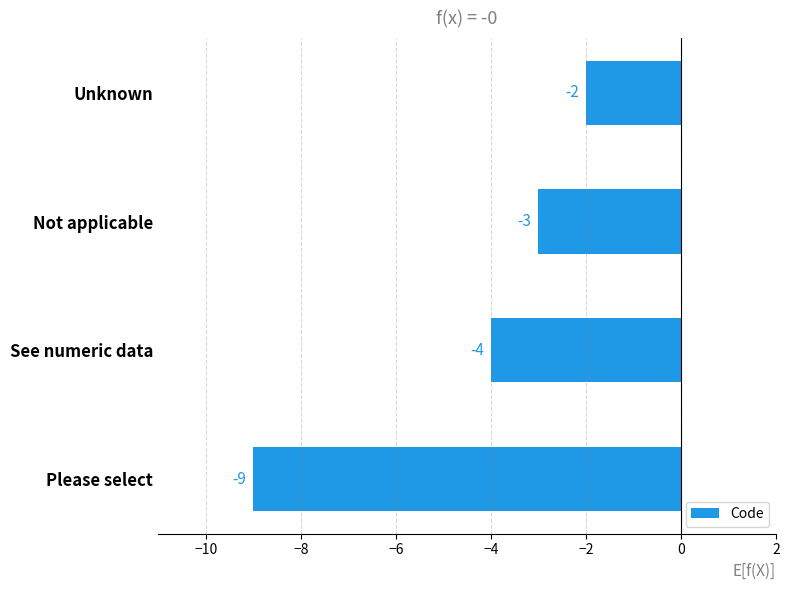

Count the values in the range -4 to -2.

3